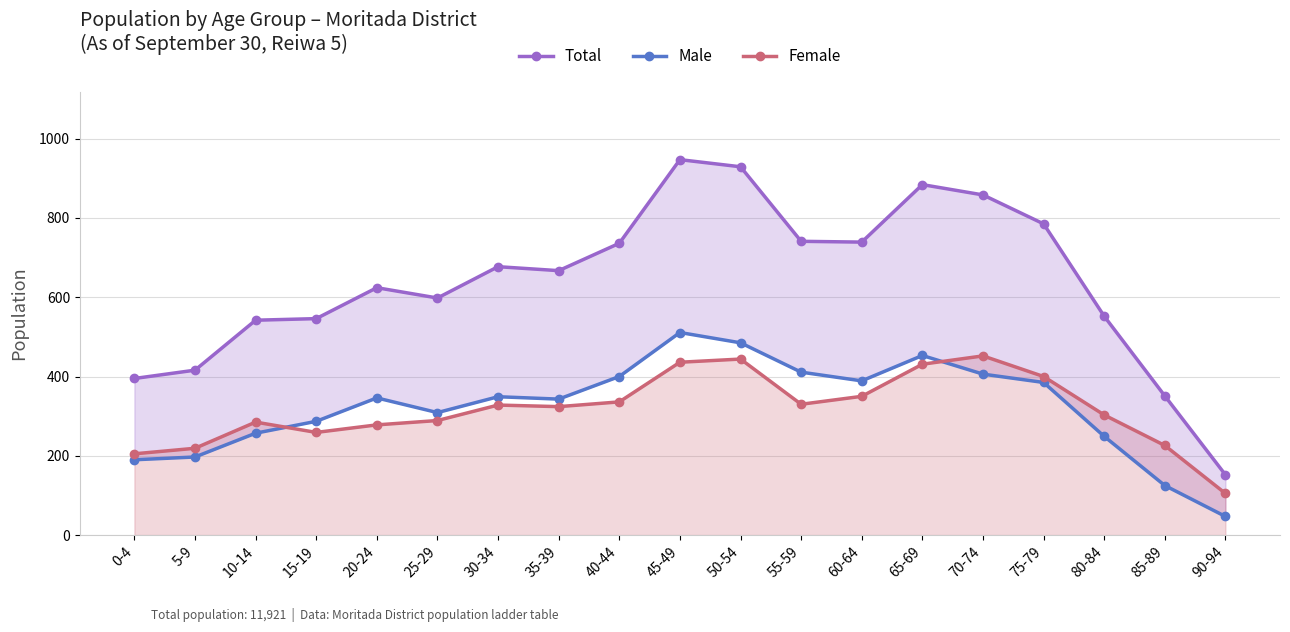

Does the chart display data point markers on the line(s)?

Yes